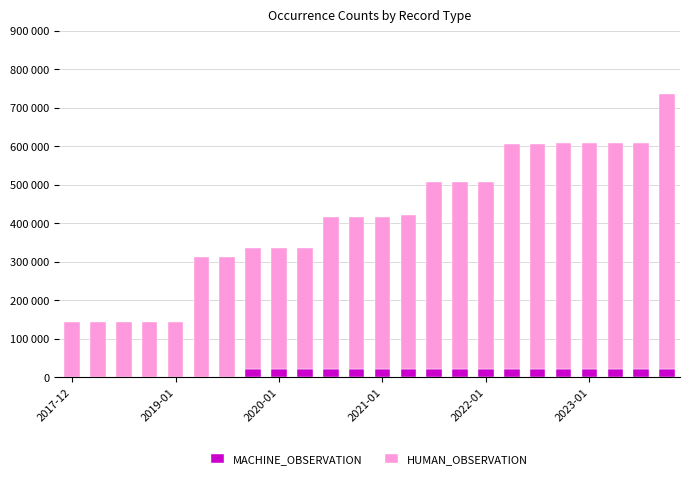

What are all the series names shown in the legend?

MACHINE_OBSERVATION, HUMAN_OBSERVATION